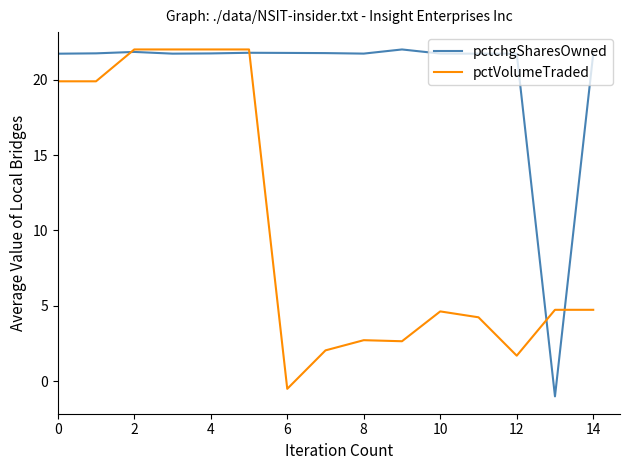

Which series has the largest total across all categories?

pctchgSharesOwned